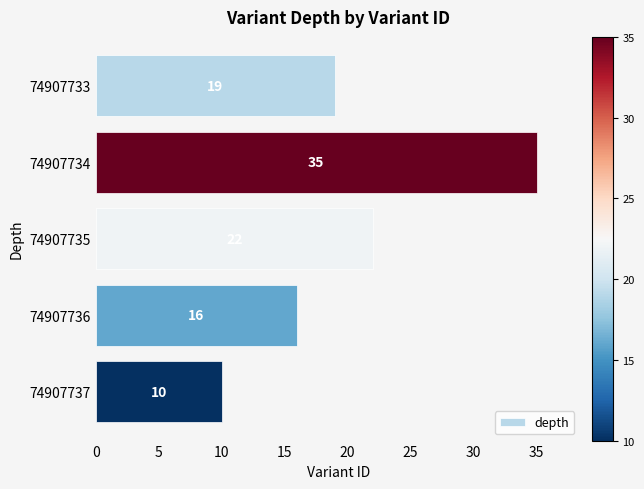

List the labels in order of value, smallest first.

74907737, 74907736, 74907733, 74907735, 74907734